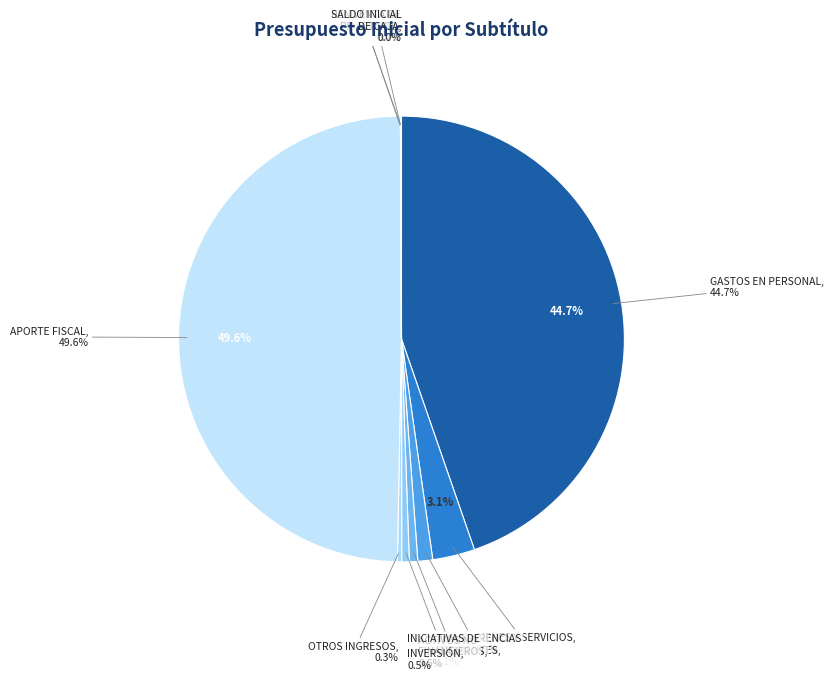

Which slice is the smallest?

VENTA DE ACTIVOS